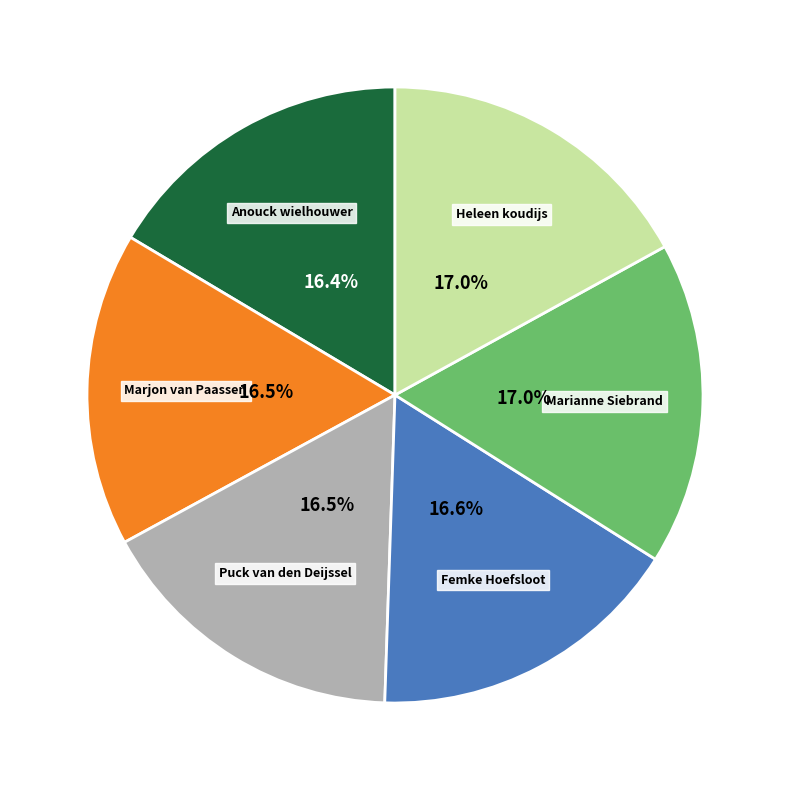

Does Marianne Siebrand account for over 50% of the chart?

No